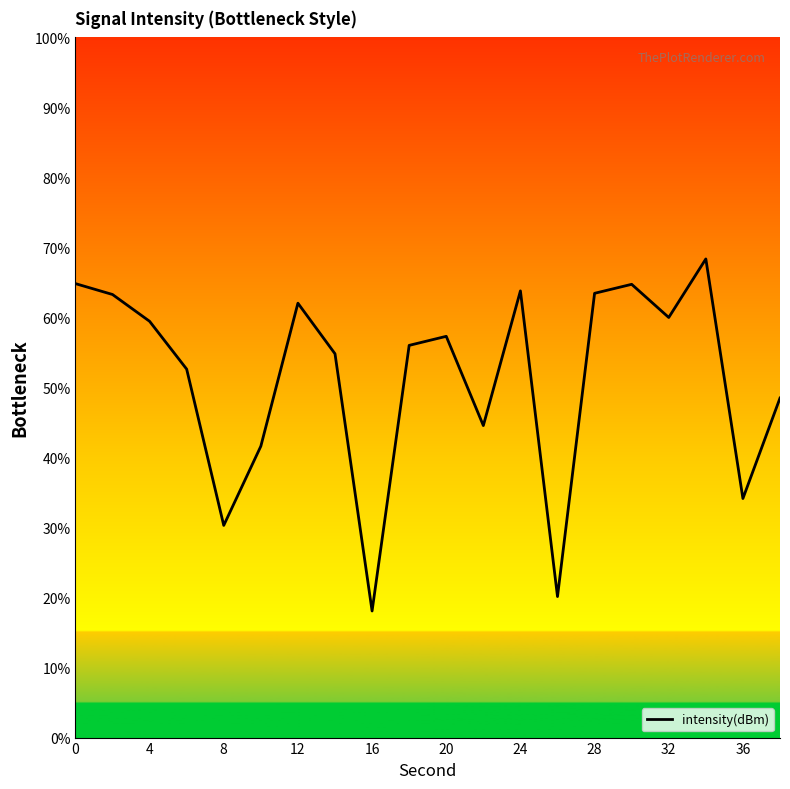

What is the minimum value shown in the chart?

18.1